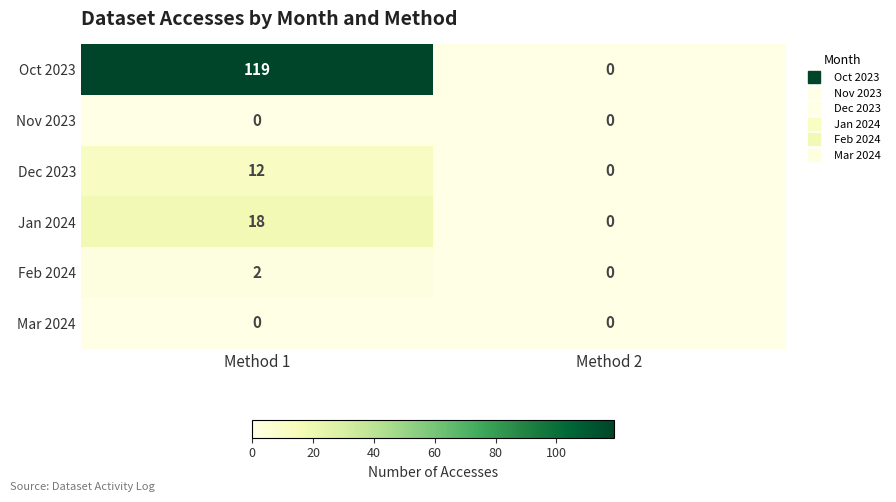

Reading left to right, list all the values displayed in this chart.

Oct 2023: 119	0
Nov 2023: 0	0
Dec 2023: 12	0
Jan 2024: 18	0
Feb 2024: 2	0
Mar 2024: 0	0